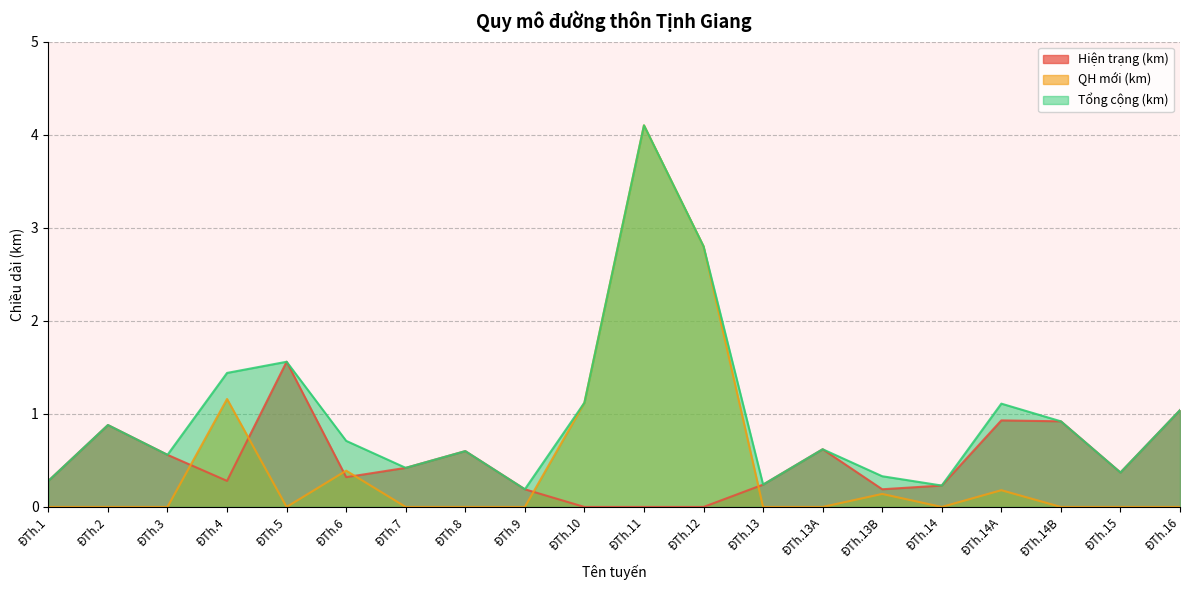

What are all the series names shown in the legend?

Hiện trạng (km), QH mới (km), Tổng cộng (km)